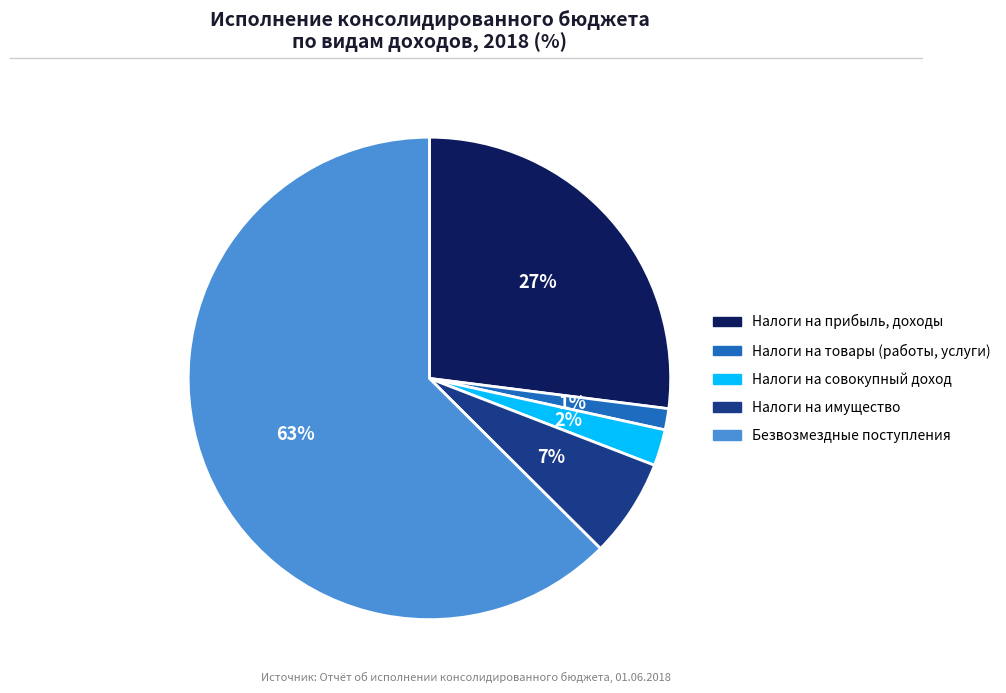

Is there a majority slice in this chart?

Yes